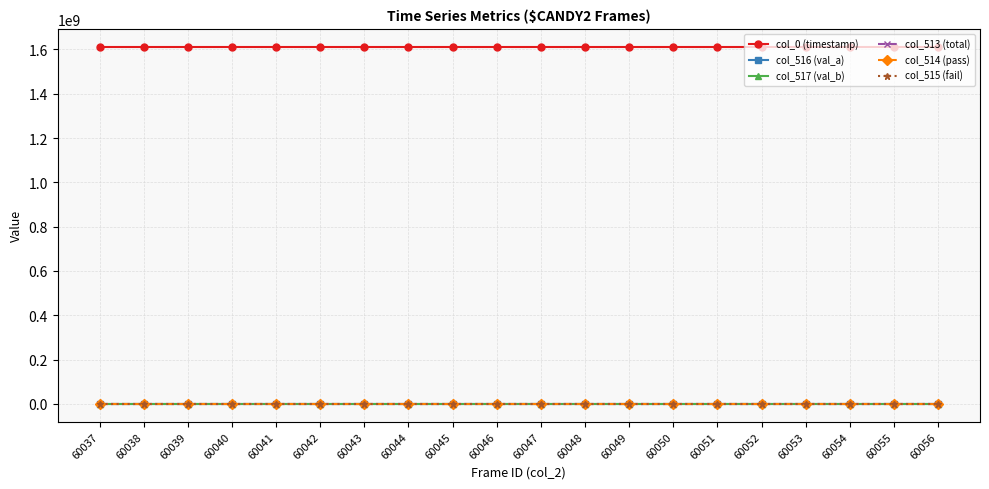

What is the average value of the col_514 (pass) series?

3377.1